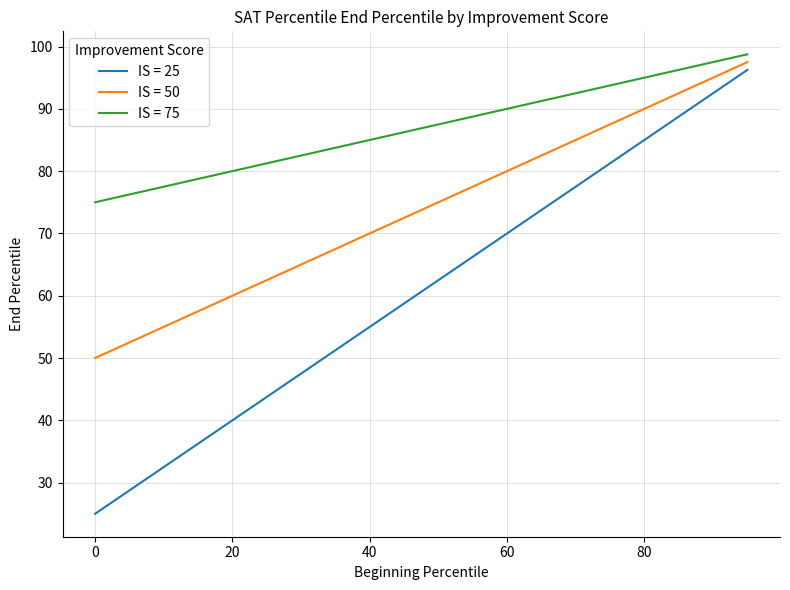

The value of IS = 50 at 55 is 77.5. True or false?

True